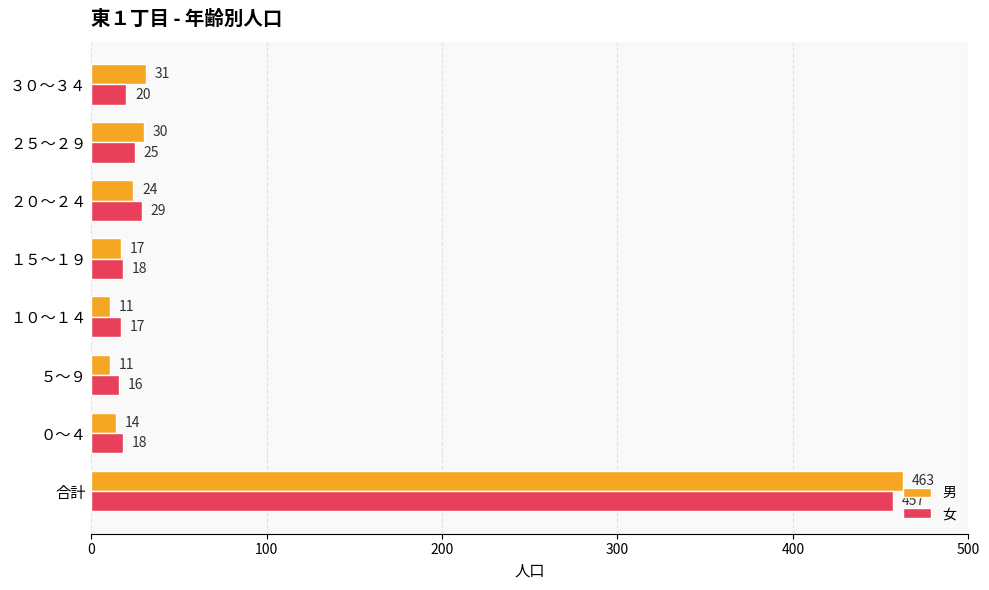

Rank the series by their average value, from lowest to highest.

女, 男